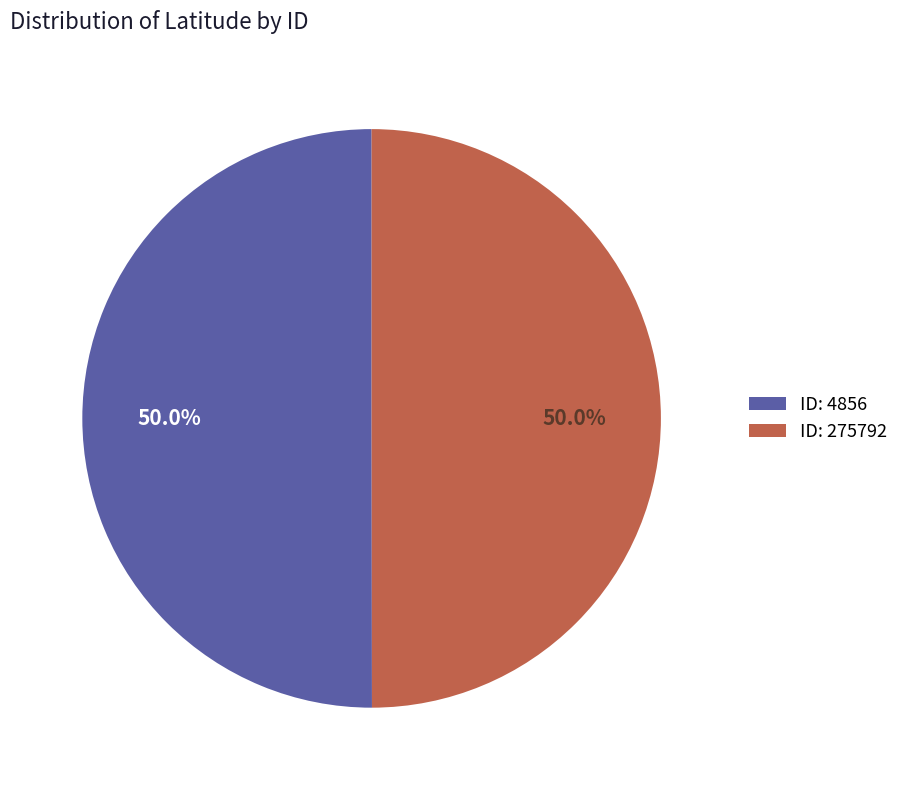

Combined, what portion of the pie is ID: 275792 and ID: 4856?

100.0%